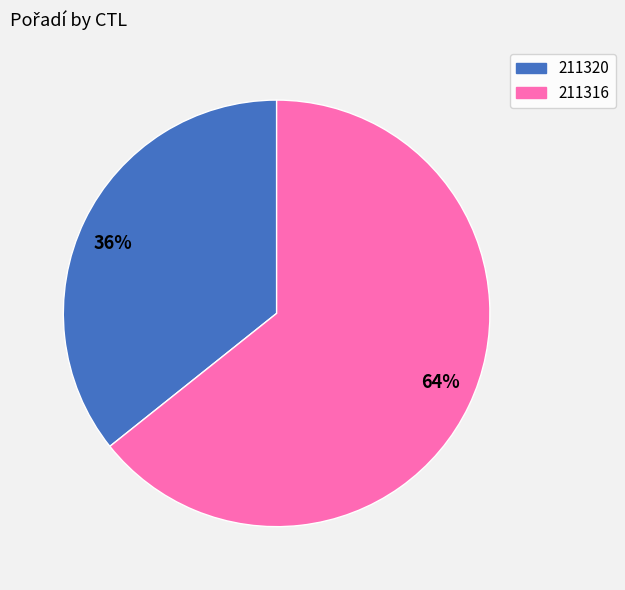

To the nearest percent, what is the average slice percentage?

50%